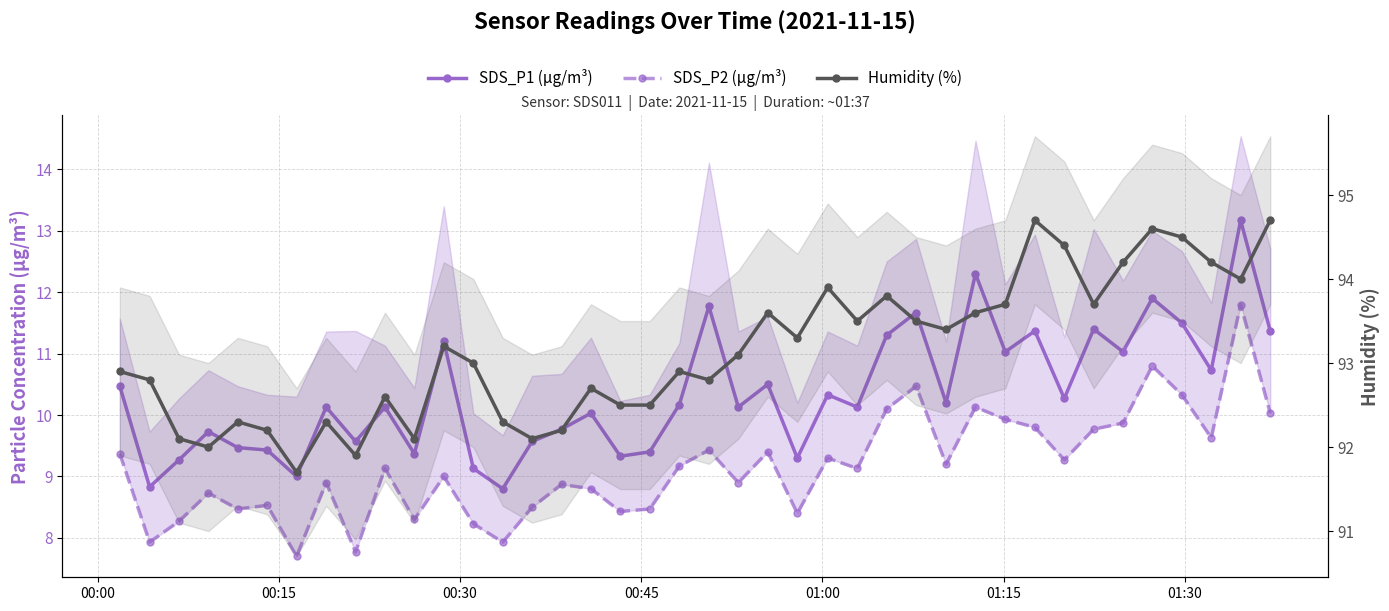

List the series in order of their peak value, highest first.

Humidity (%), SDS_P1 (µg/m³), SDS_P2 (µg/m³)